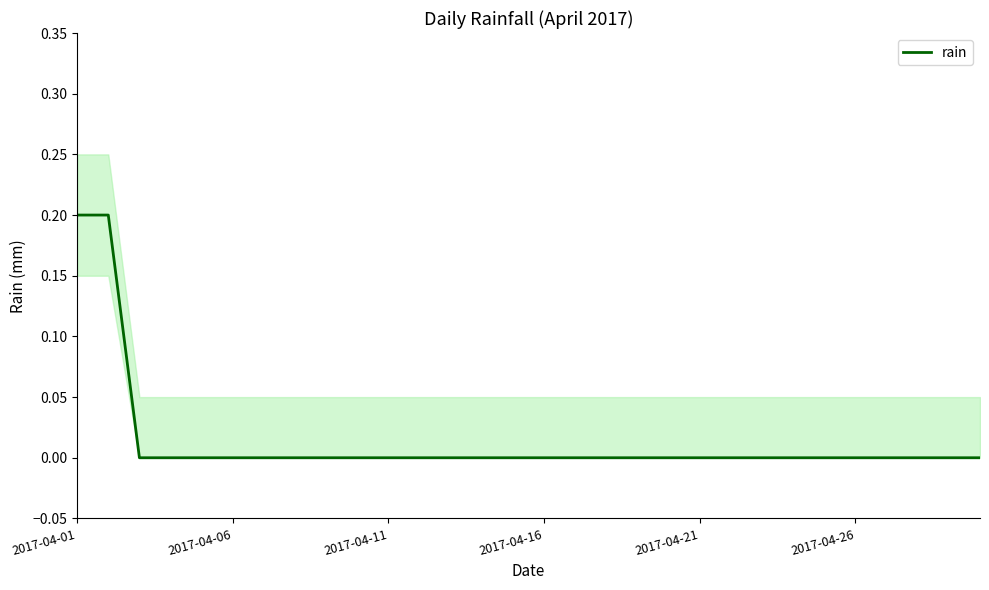

How many values exceed 0?

2